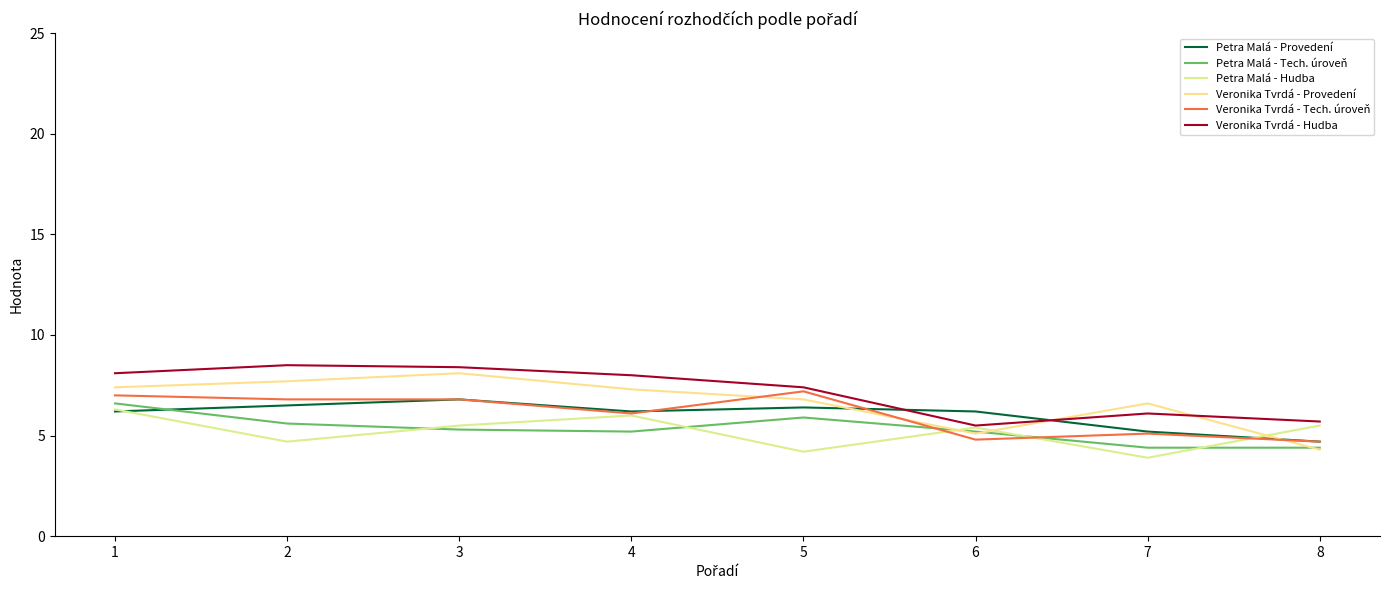

How many values in the Petra Malá - Provedení series exceed 6?

6